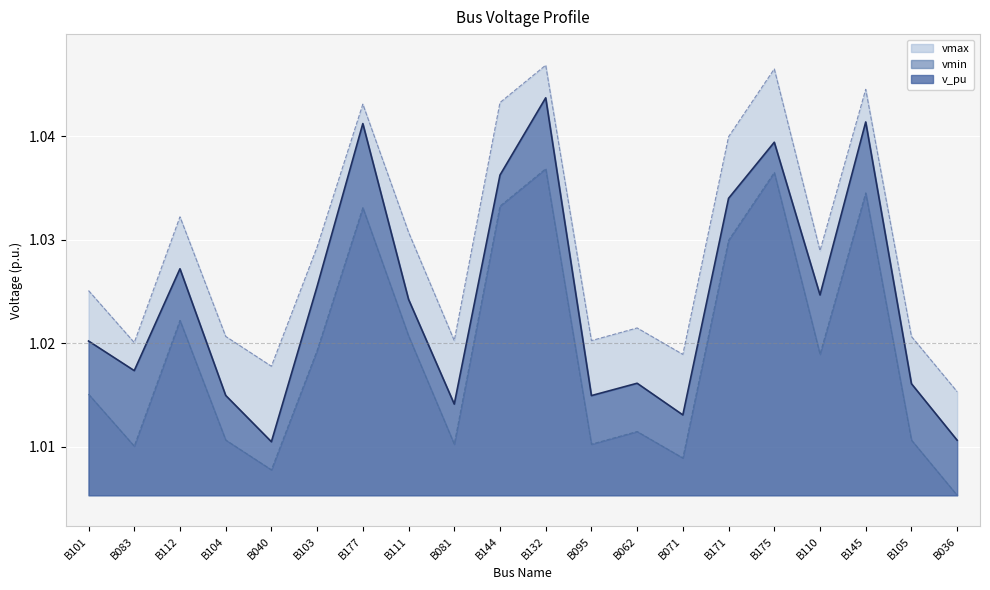

The vmin series shows 1.8 at B144. True or false?

False